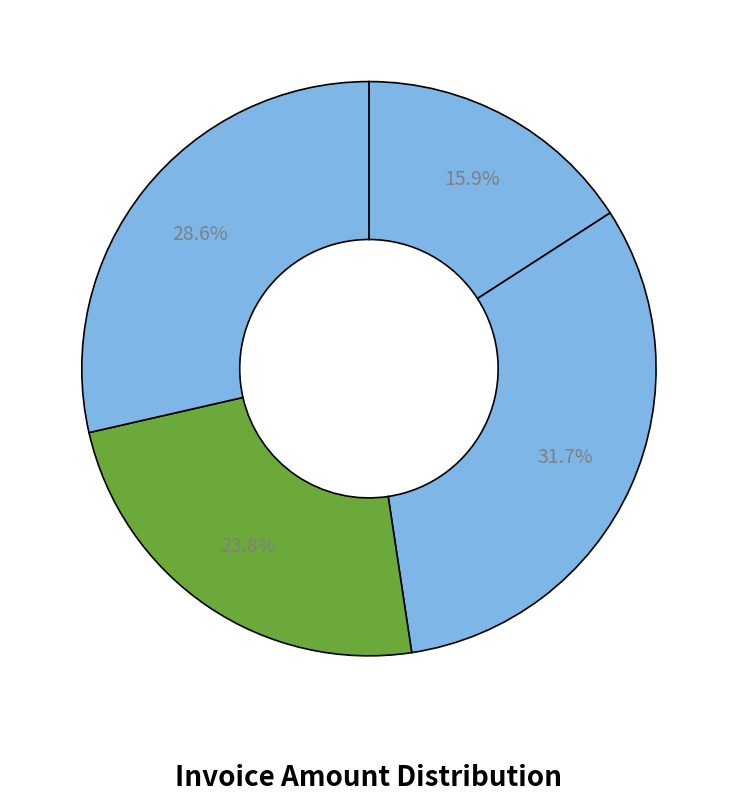

How many segments does this pie chart have?

4